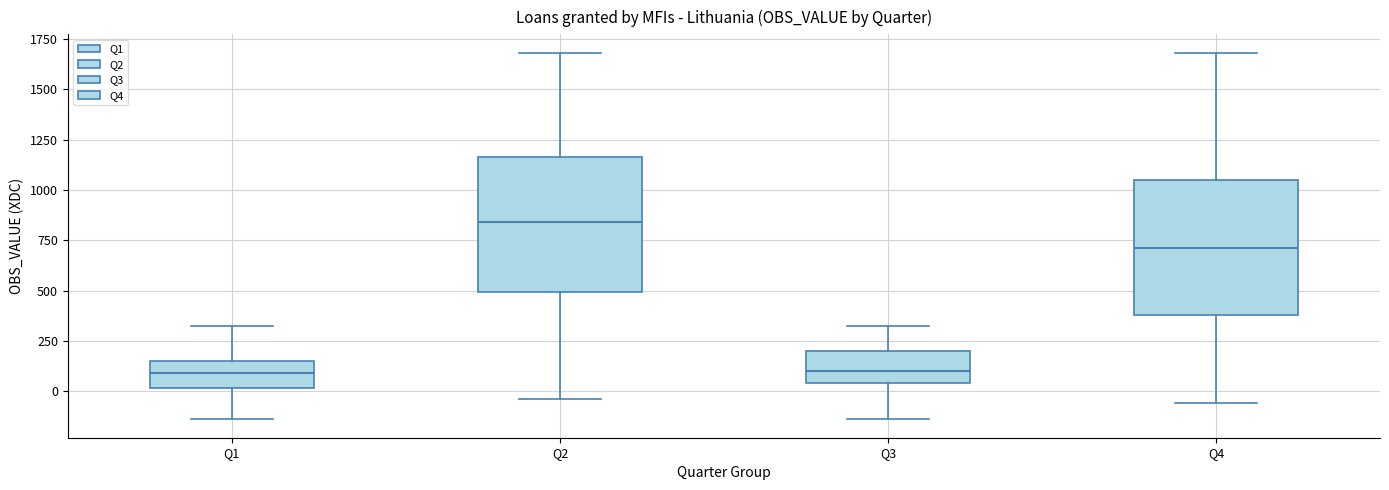

Reading left to right, read every box against the y-axis: the position of its median line, the range the box covers, and the ends of its whiskers. The values are not printed on the chart, so give them approximately, as read against the axis.

Q1: median 100, box 0 to 150, whiskers -150 to 300
Q2: median 850, box 500 to 1150, whiskers -50 to 1700
Q3: median 100, box 50 to 200, whiskers -150 to 300
Q4: median 700, box 400 to 1050, whiskers -50 to 1700